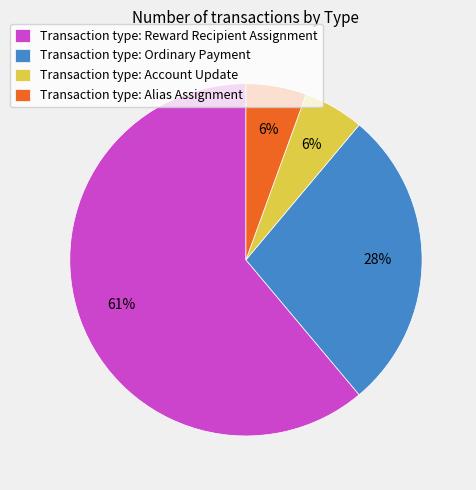

Is the sum of Transaction type: Alias Assignment and Transaction type: Ordinary Payment greater than half?

No